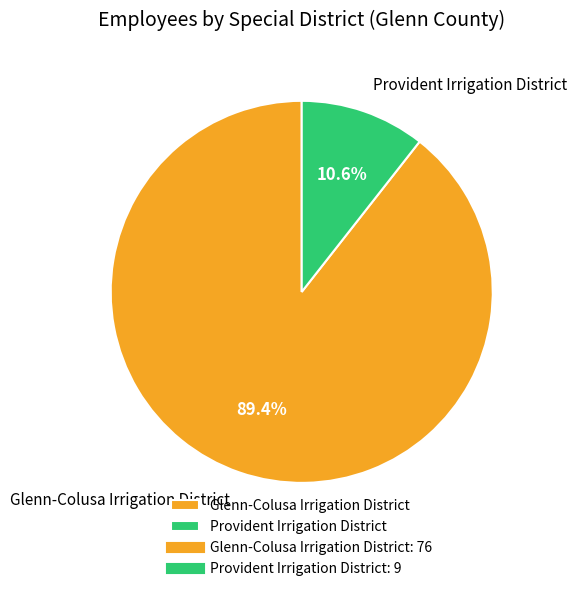

Combined, what portion of the pie is Glenn-Colusa Irrigation District and Provident Irrigation District?

100.0%